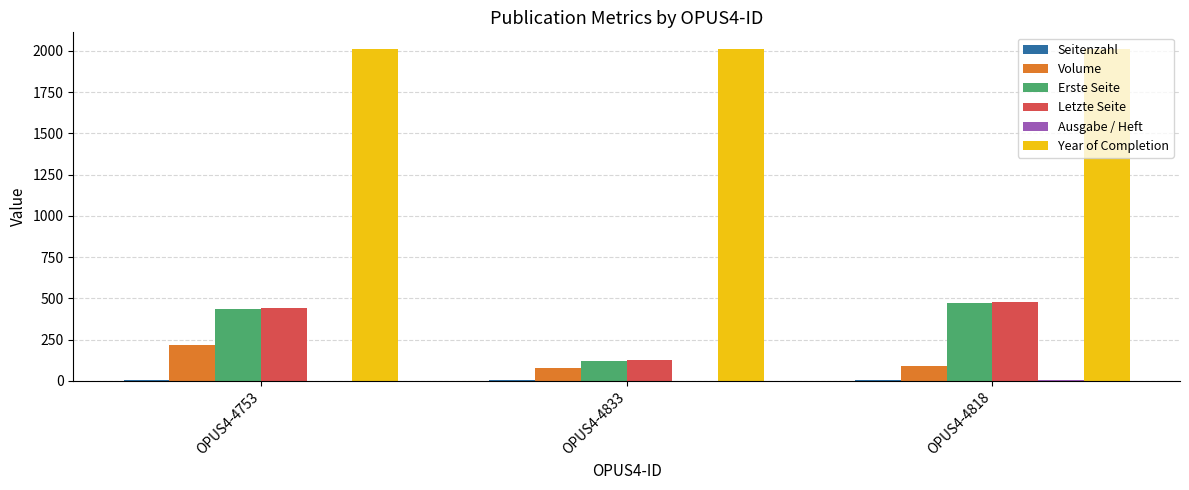

What is the maximum value shown in the chart?

2011